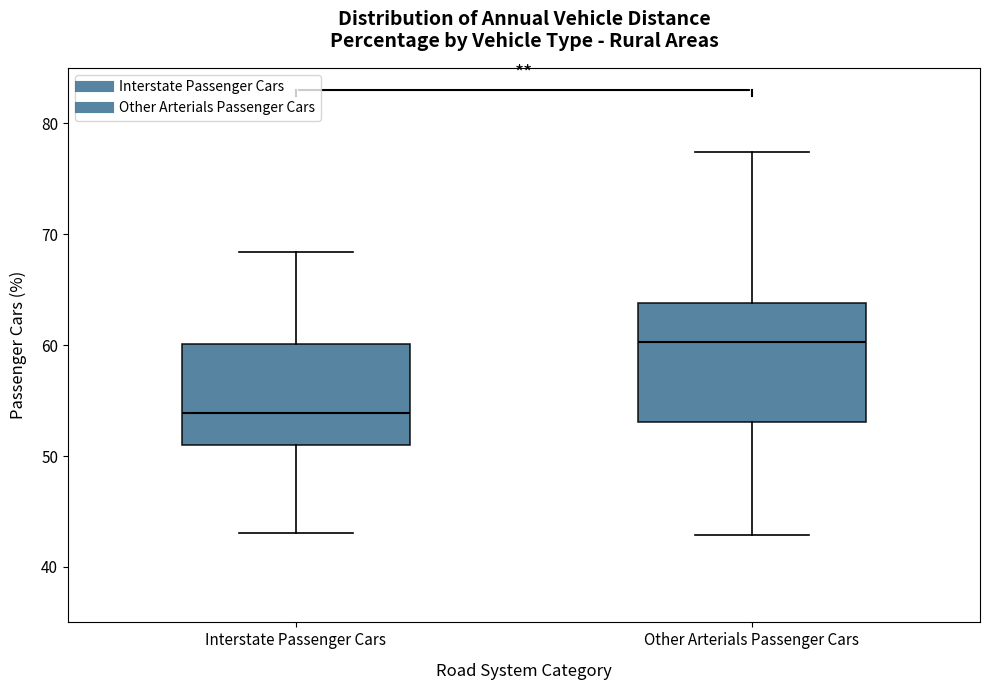

Reading left to right, read every box against the y-axis: the position of its median line, the range the box covers, and the ends of its whiskers. The values are not printed on the chart, so give them approximately, as read against the axis.

Interstate Passenger Cars: median 54, box 51 to 60, whiskers 43 to 68
Other Arterials Passenger Cars: median 60, box 53 to 64, whiskers 43 to 77